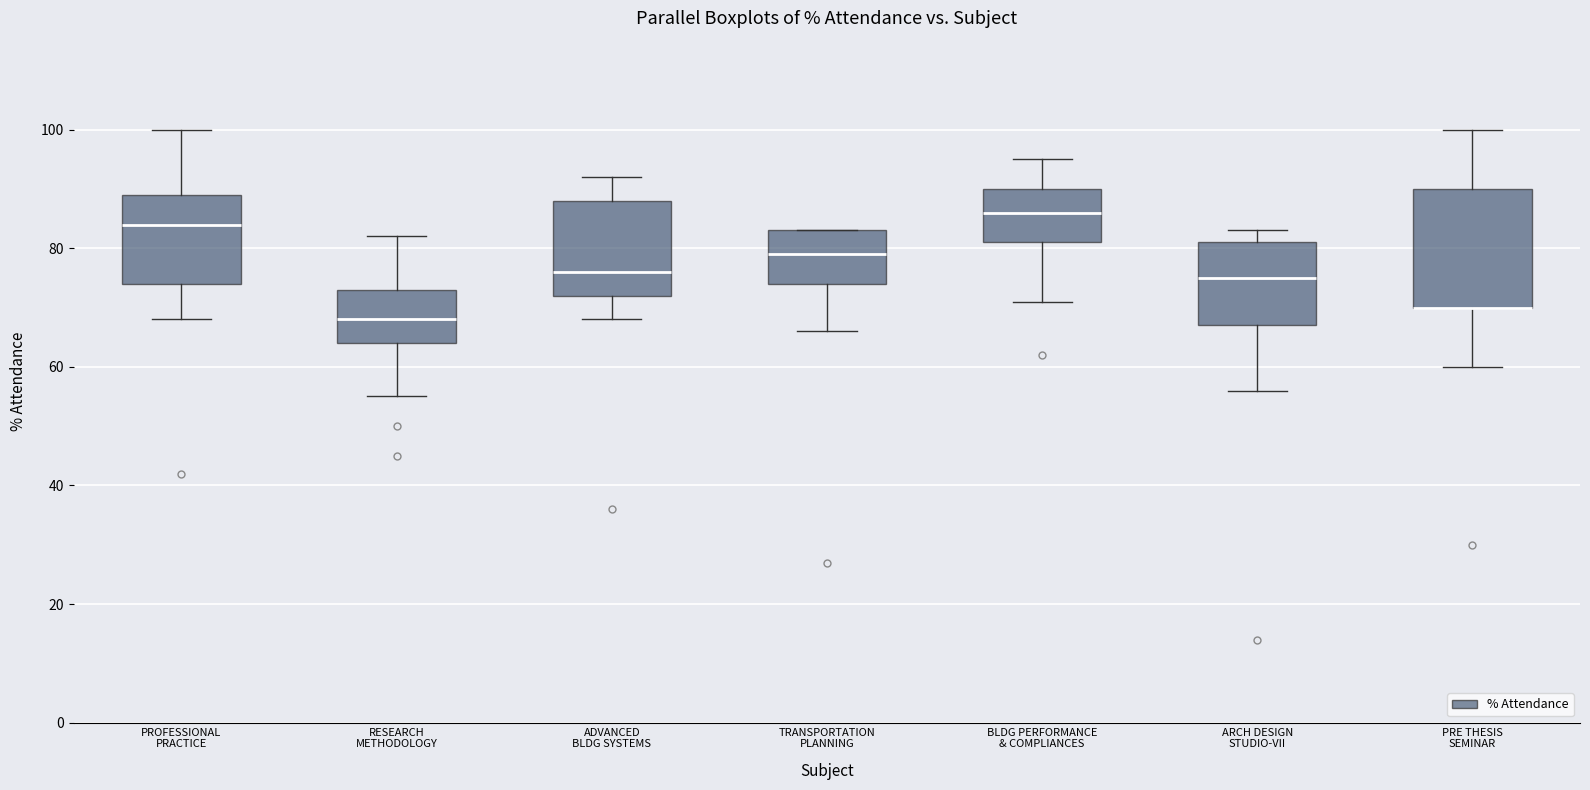

Where is the lower edge of the box for ARCH DESIGN STUDIO-VII on the y-axis? The values are not printed on the chart, so give them approximately, as read against the axis.

68